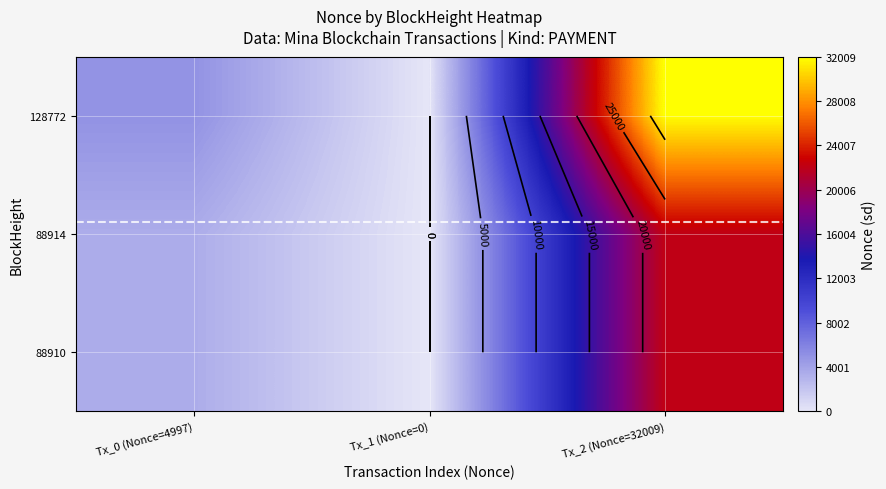

The 128772 series shows 0.0 at Tx_1 (Nonce=0). True or false?

True